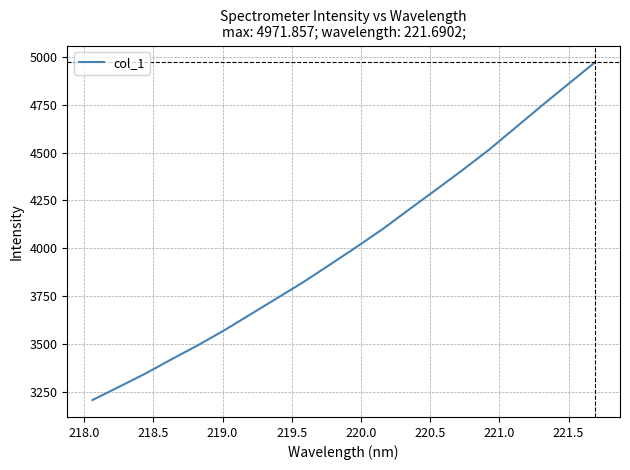

What is the difference between the maximum and minimum values?

1766.2